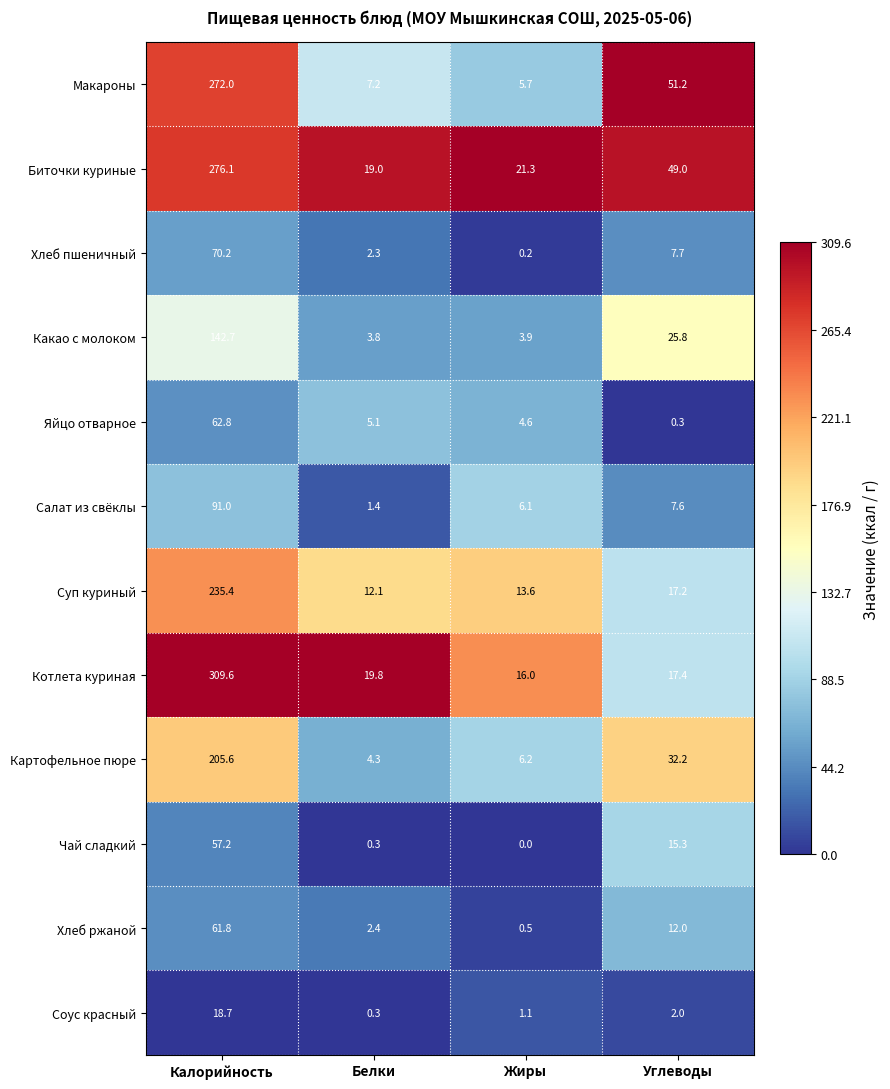

The value of Хлеб ржаной at Калорийность is 102.7. True or false?

False